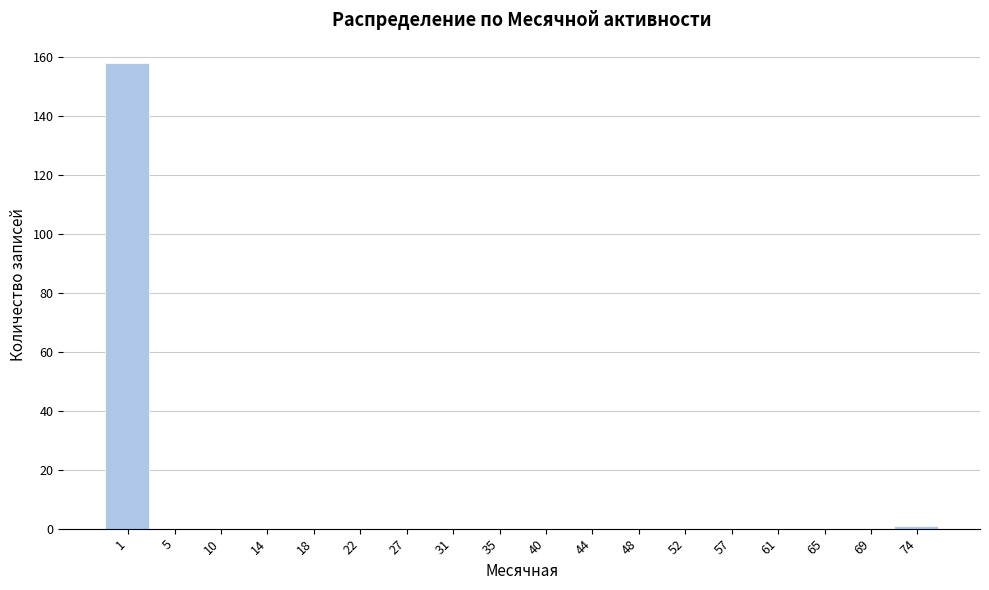

Reading left to right, what are all the values shown in this chart?

1=158	5=0	10=0	14=0	18=0	22=0	27=0	31=0	35=0	40=0	44=0	48=0	52=0	57=0	61=0	65=0	69=0	74=1